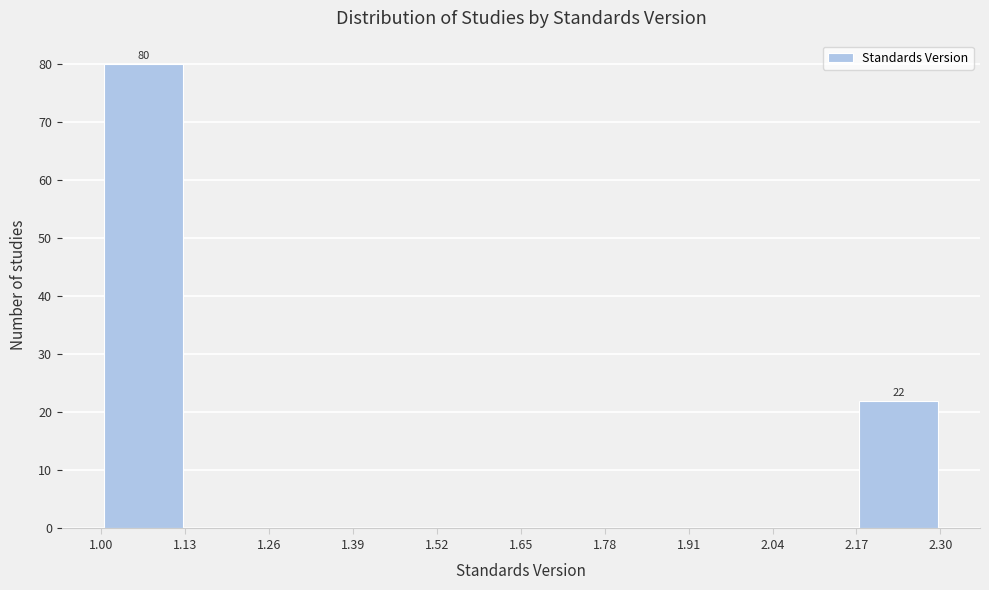

Over which range of the x-axis is the bar tallest?

1.00 to 1.13